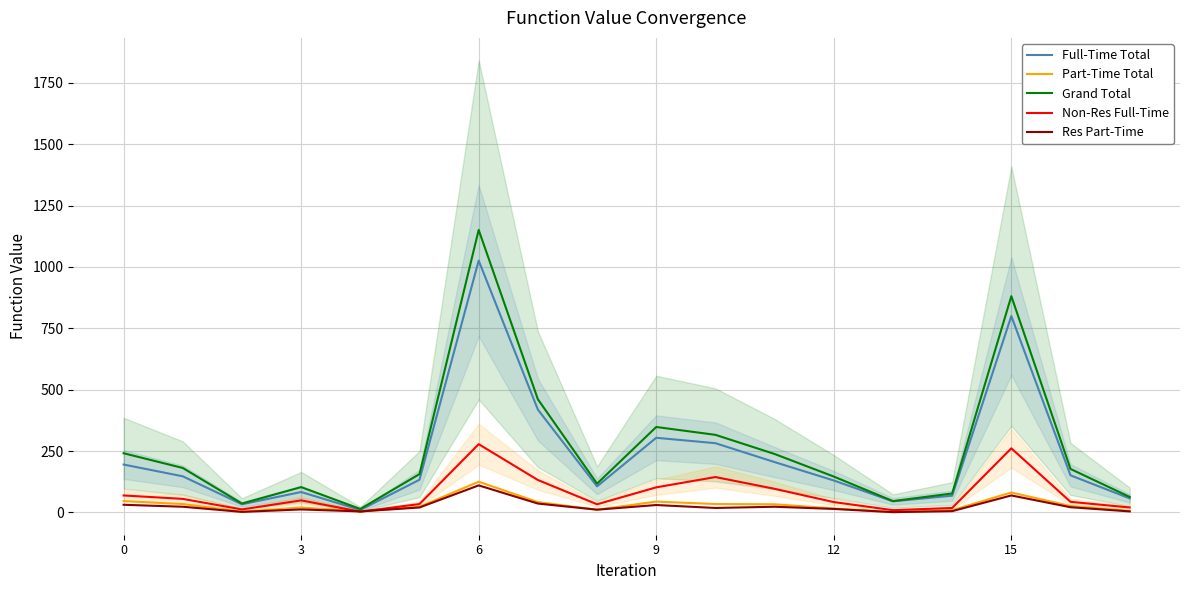

What is the maximum value for Grand Total?

1151